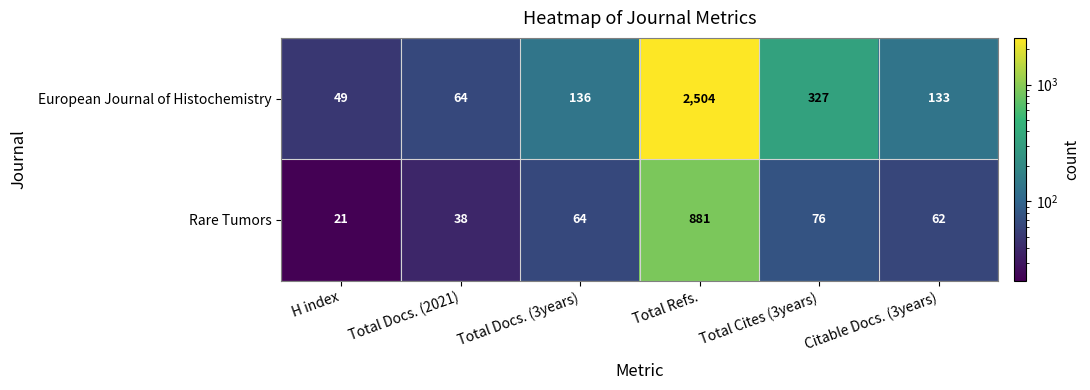

Reading right to left, what are all the values shown in this chart?

European Journal of Histochemistry: Citable Docs. (3years)=133	Total Cites (3years)=327	Total Refs.=2504	Total Docs. (3years)=136	Total Docs. (2021)=64	H index=49
Rare Tumors: Citable Docs. (3years)=62	Total Cites (3years)=76	Total Refs.=881	Total Docs. (3years)=64	Total Docs. (2021)=38	H index=21